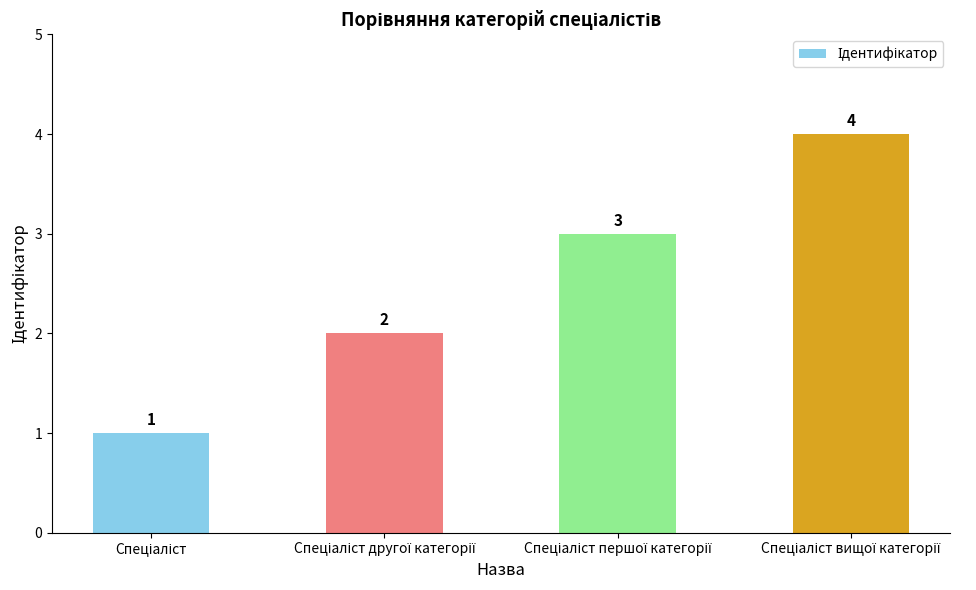

Count the values in the range 2 to 4.

3